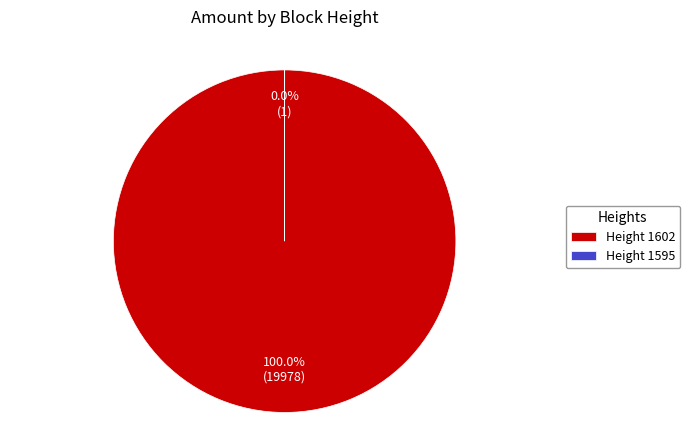

To the nearest percent, what percentage of the pie is 1602?

100%